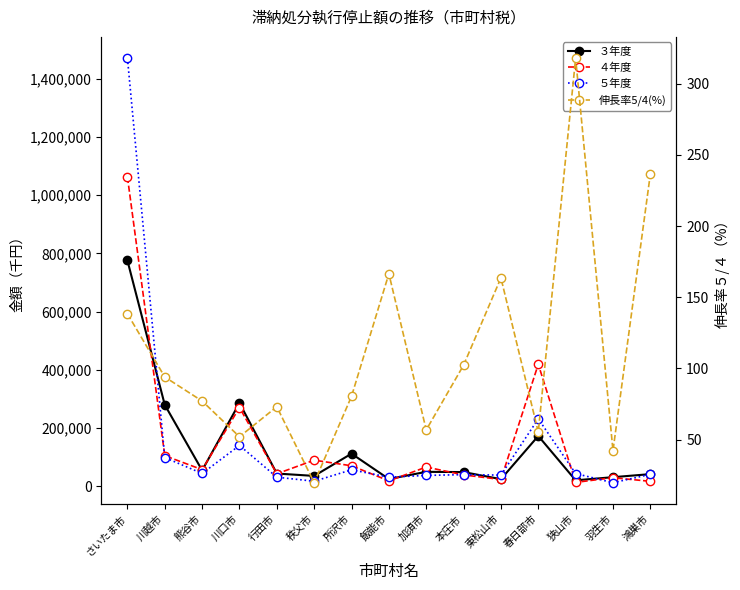

True or false: 伸長率5/4(%) has a value of 131.5 at 所沢市.

False